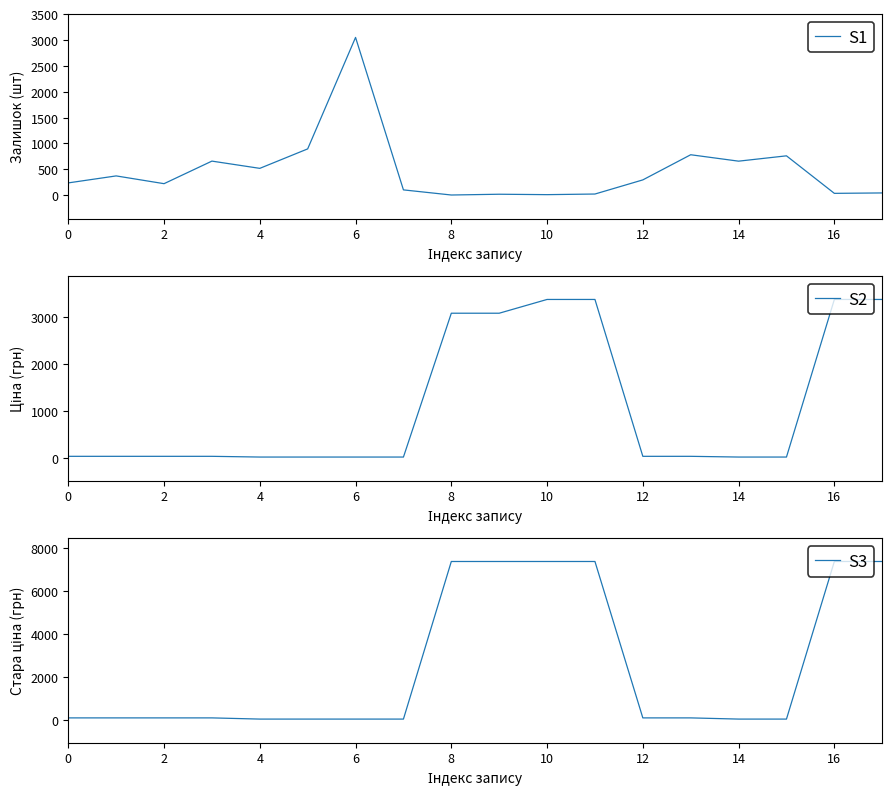

Does the chart have visible grid lines?

No